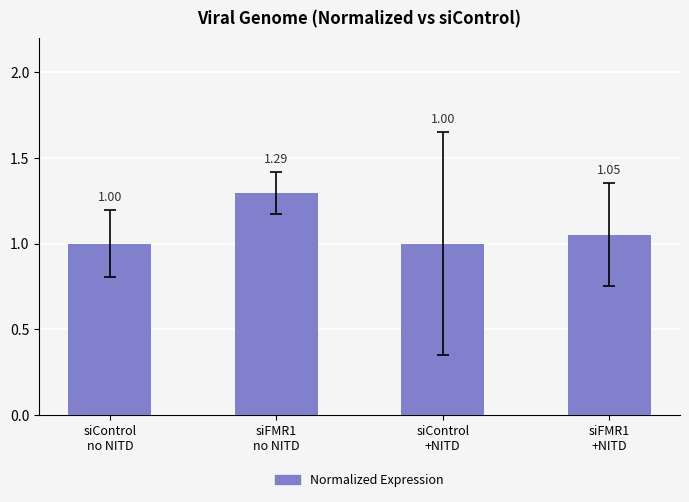

What position from the left is siControl
+NITD?

3